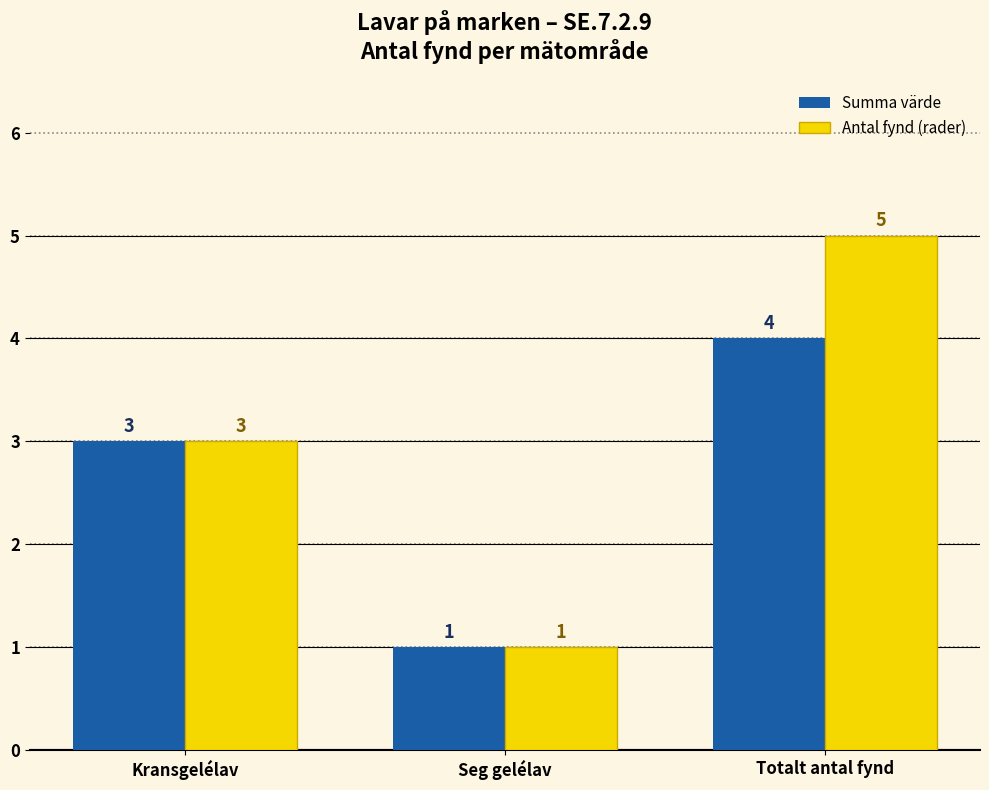

What is the difference between the second highest and minimum values in the Antal fynd (rader) series?

2